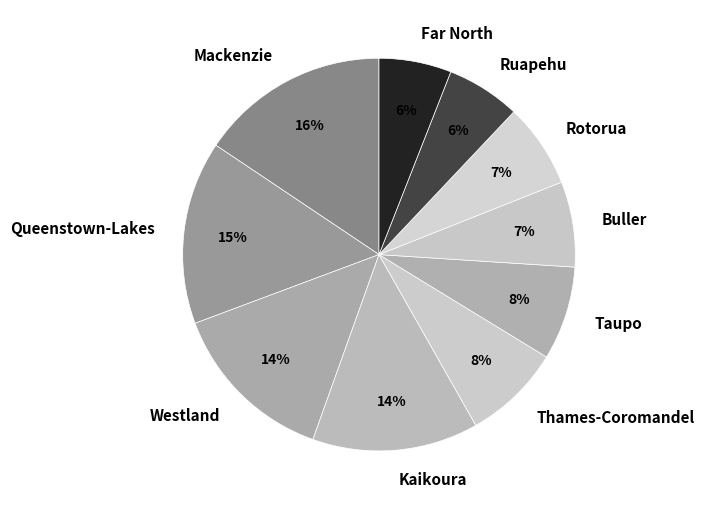

Is there a majority slice in this chart?

No